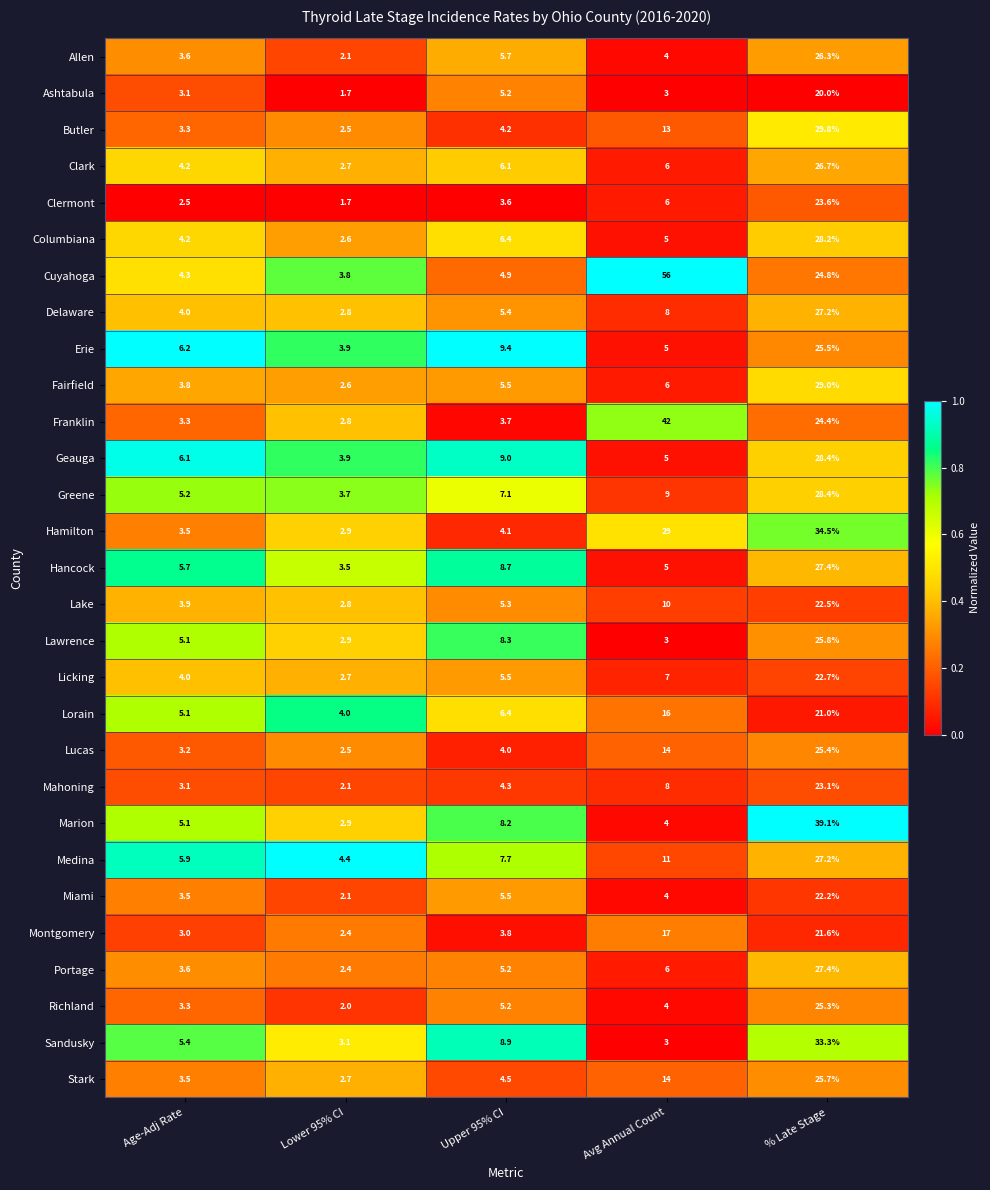

What is the difference between the maximum and minimum values in the Lake series?

19.7